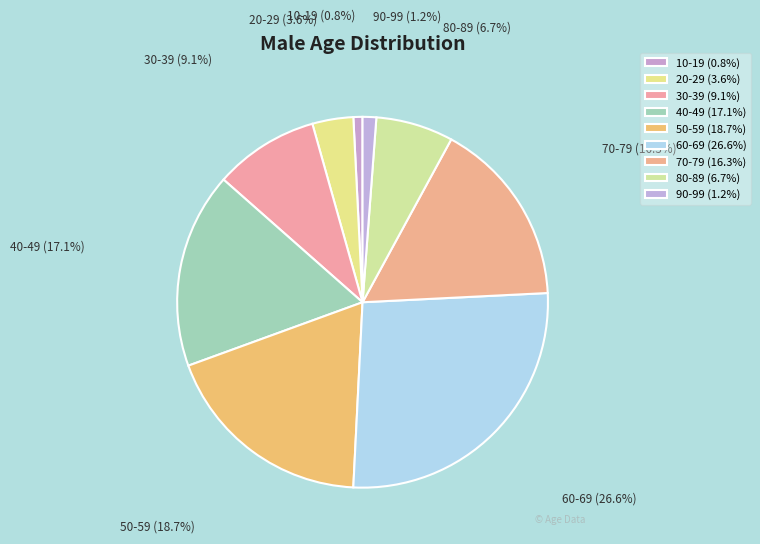

Combined, do 80-89 (6.7%) and 30-39 (9.1%) account for over 50%?

No